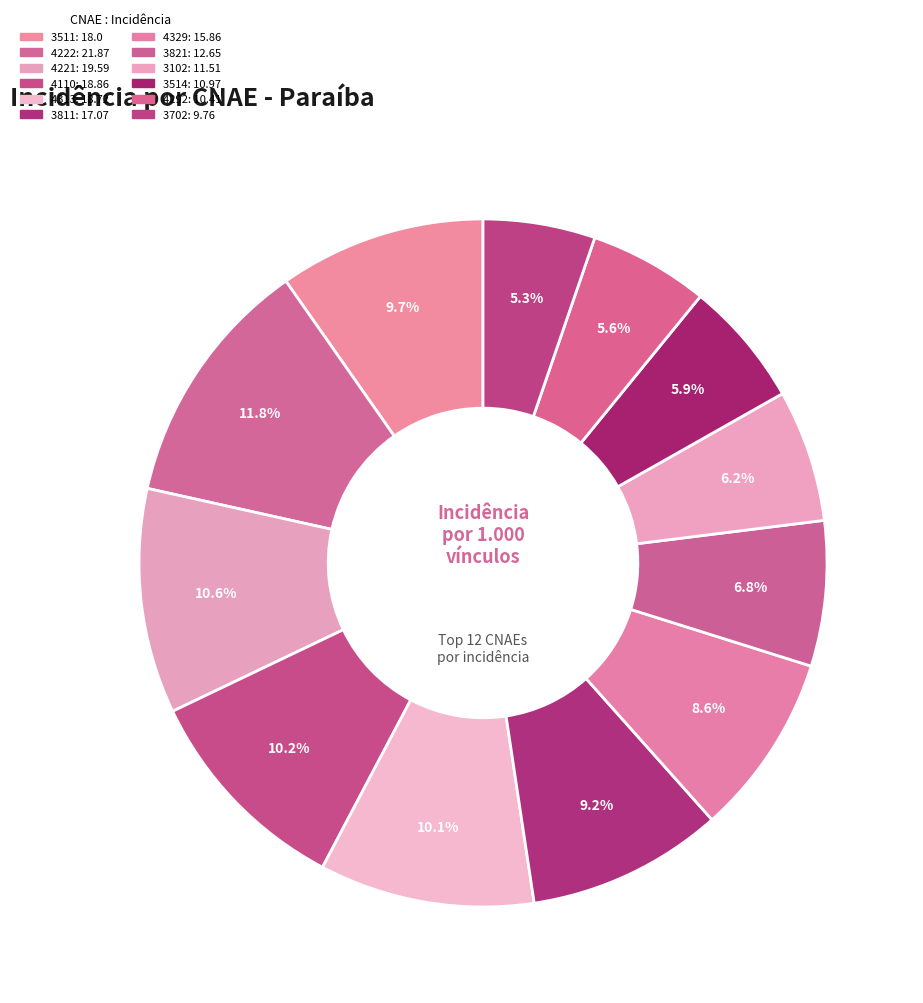

Is there any slice that represents more than half of the pie?

No